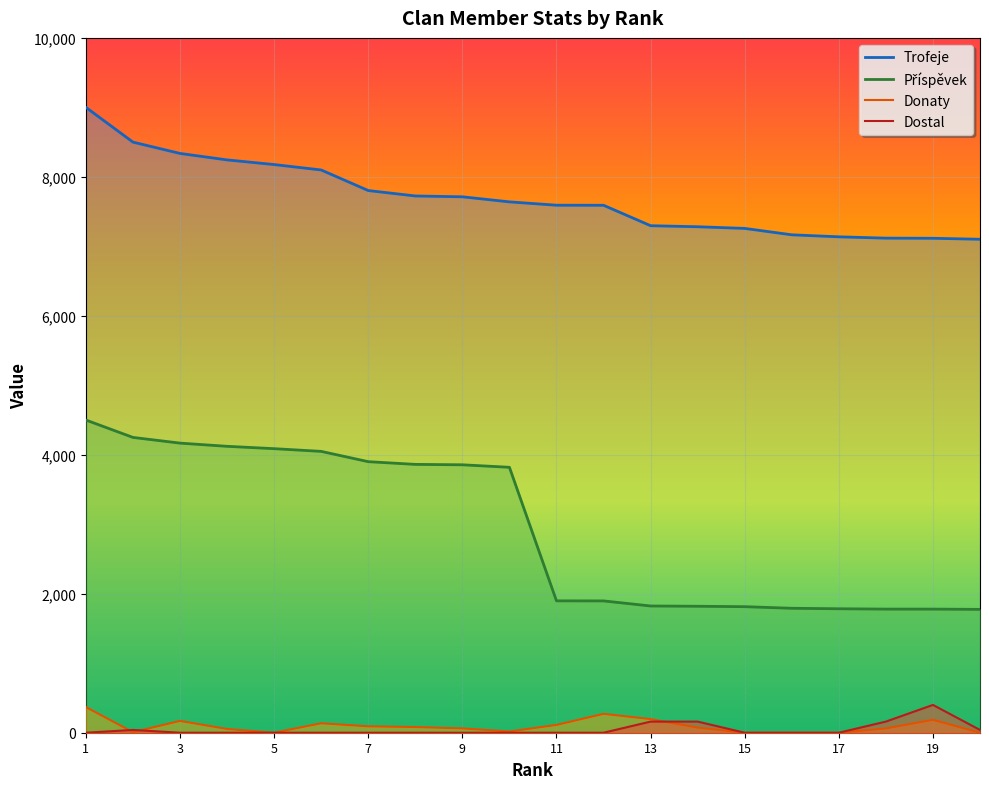

True or false: Donaty and Trofeje cross at least once.

False